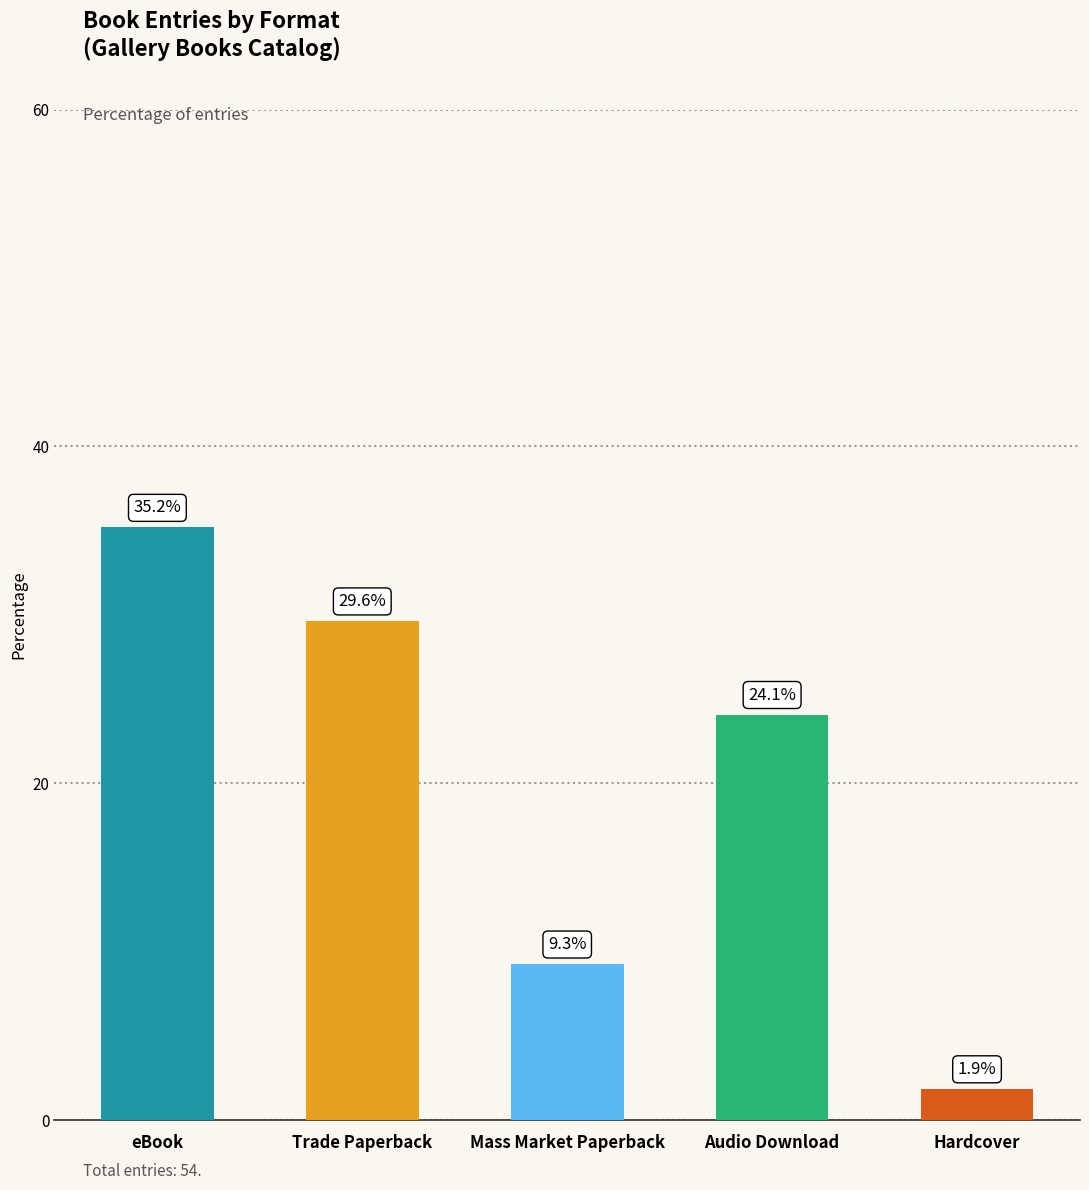

What is the label of the 1st bar from the right?

Hardcover